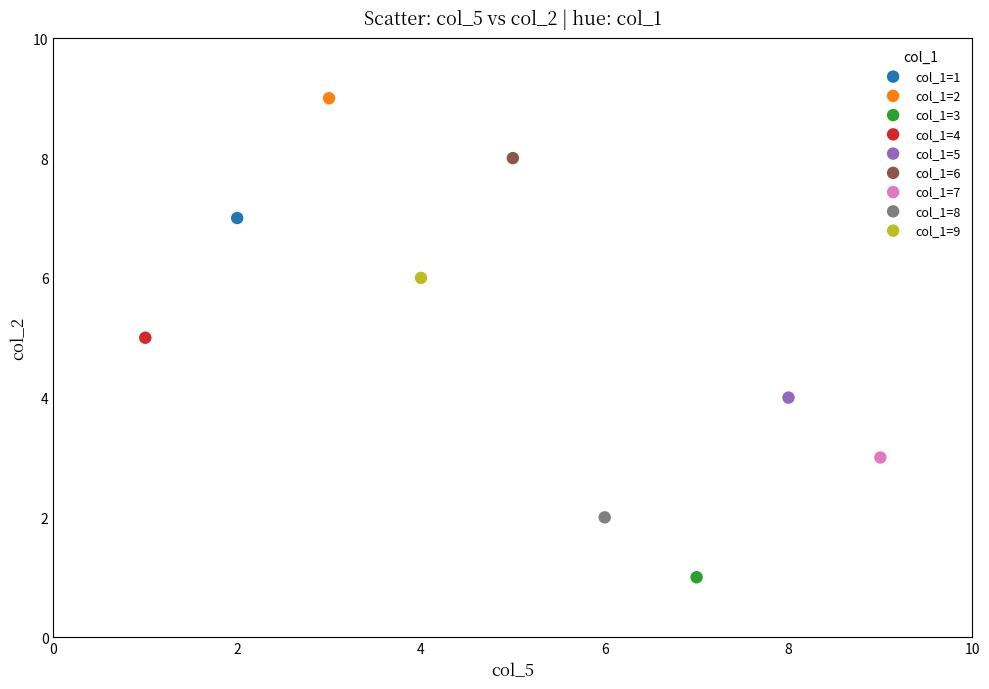

What are all the series names shown in the legend?

col_1=1, col_1=2, col_1=3, col_1=4, col_1=5, col_1=6, col_1=7, col_1=8, col_1=9